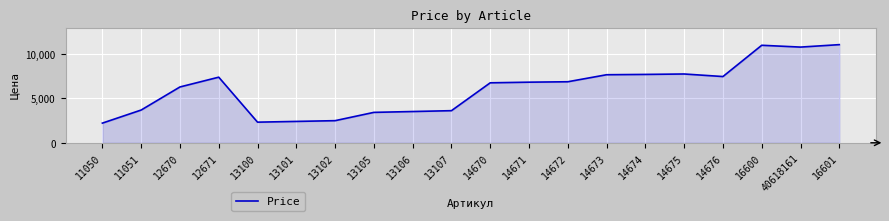

What is the minimum value shown in the chart?

2220